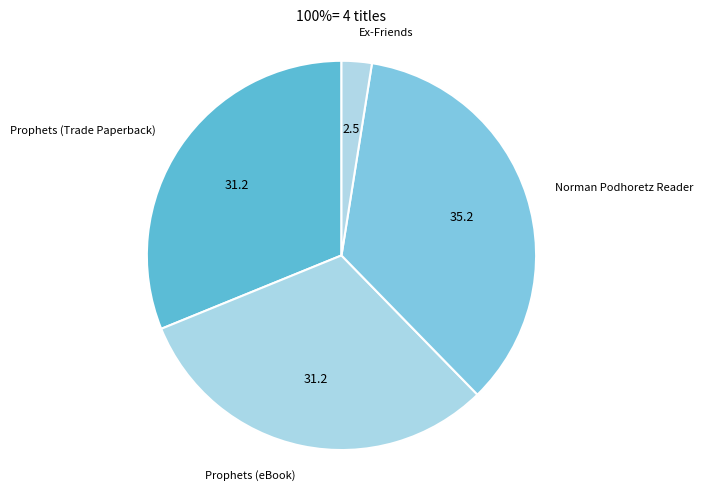

The Prophets (Trade Paperback) slice represents 39% of the pie. True or false?

False